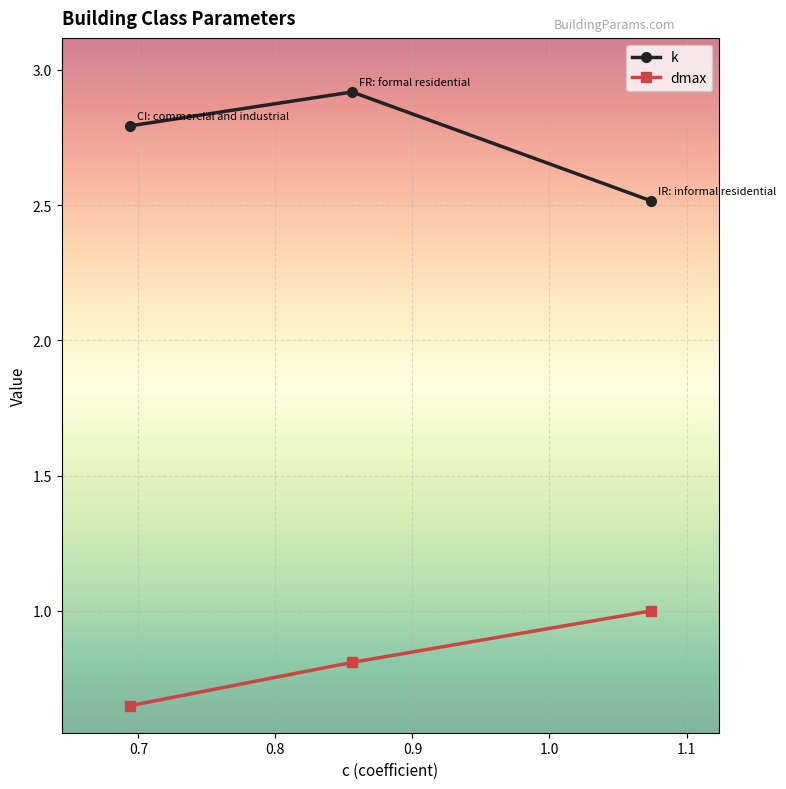

What is the value of the k point at the 1st from the left?

2.8